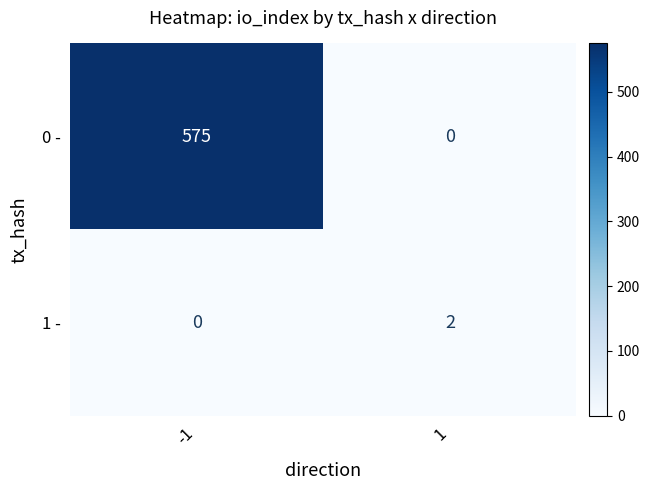

Reading left to right, list all the values displayed in this chart.

0 -: 575	0
1 -: 0	2